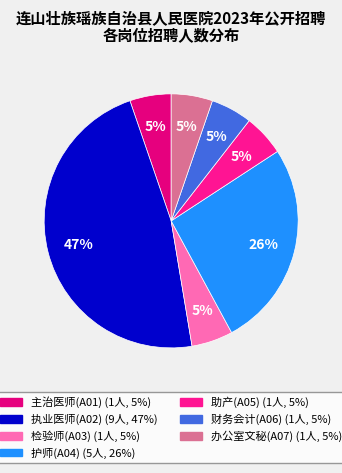

Which category has the biggest portion of the pie?

执业医师(A02)